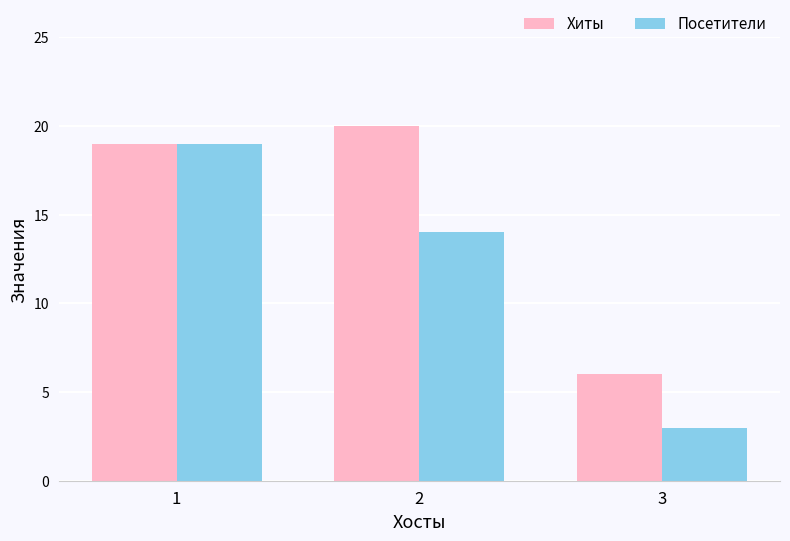

What is the difference between the maximum and minimum values in the Посетители series?

16